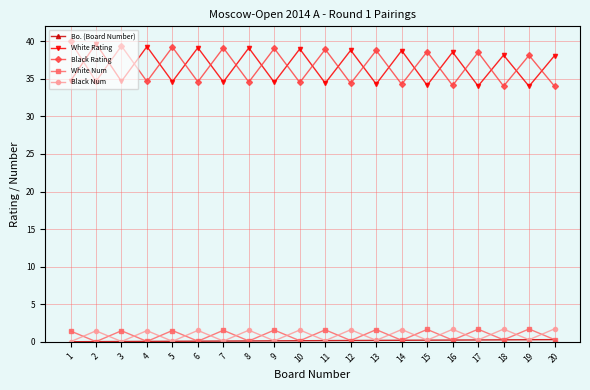

How many distinct data groups are displayed?

5